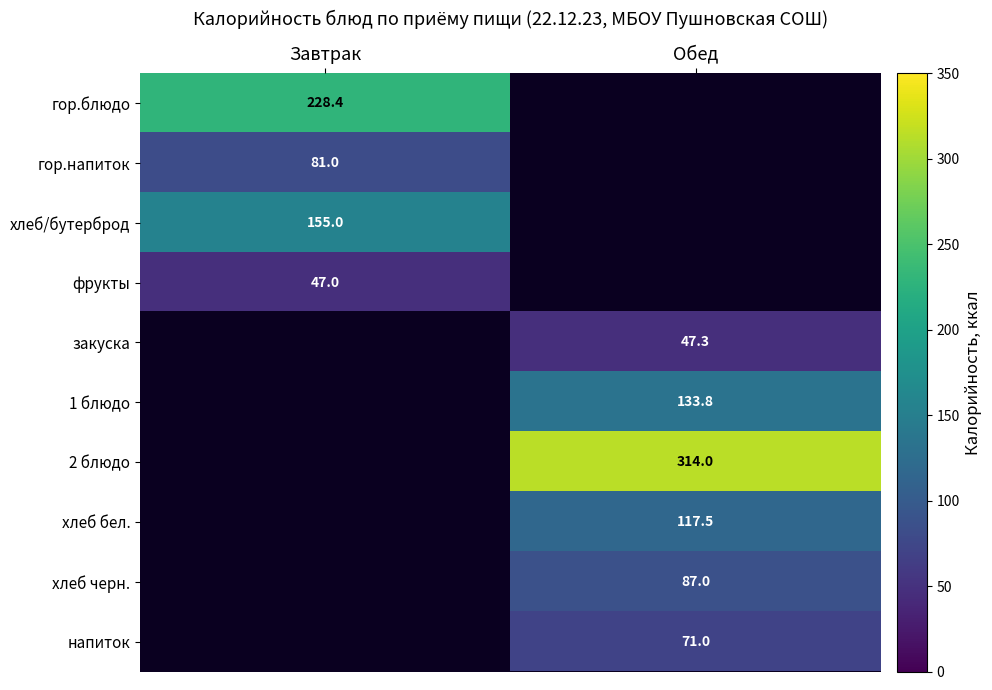

The value of гор.блюдо at Завтрак is 228.4. True or false?

True